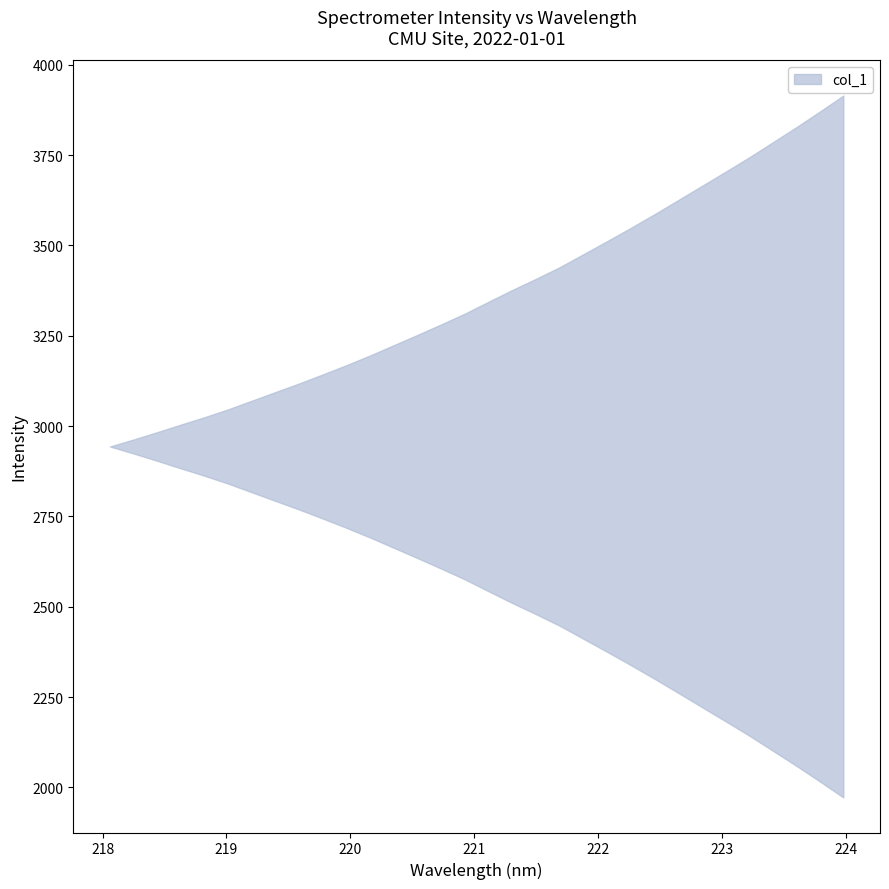

What is the difference between the maximum and minimum values?

1942.3